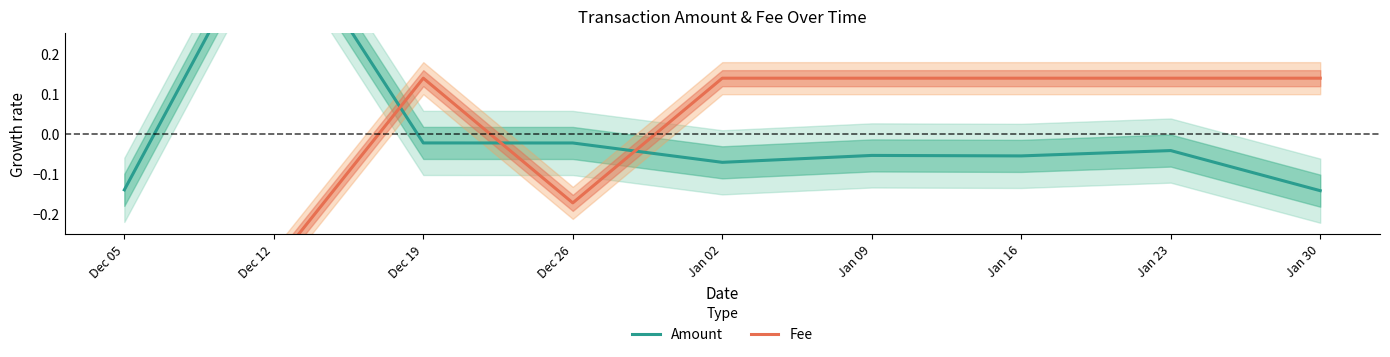

Rank the series by their maximum value, from highest to lowest.

Amount, Fee